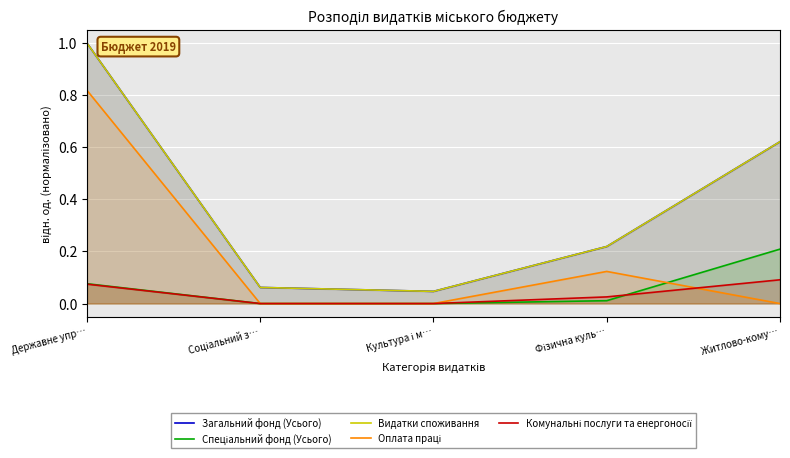

Where is Загальний фонд (Усього) nearest to the value 0?

Культура і м…